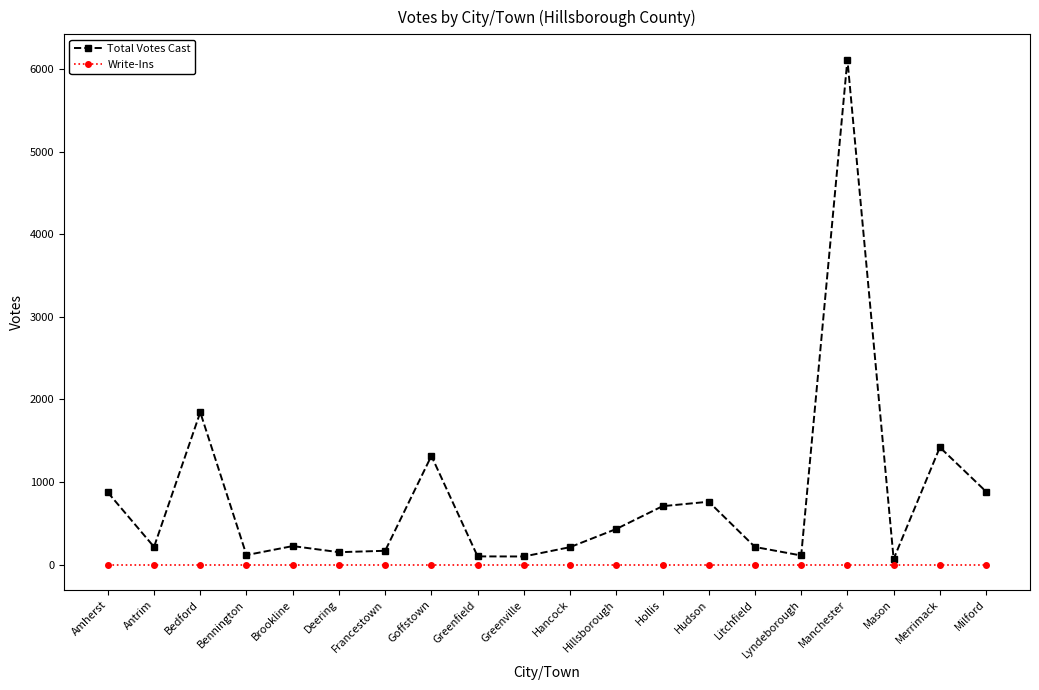

What is the spread (max minus min) of values at Greenville?

99